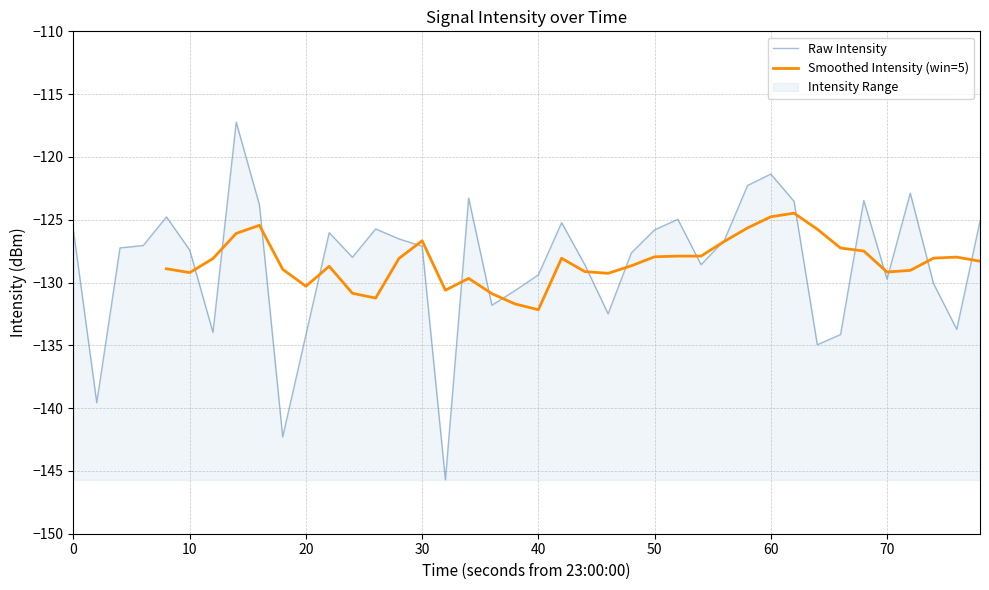

The value of Raw Intensity at 10 is -127.4. True or false?

True